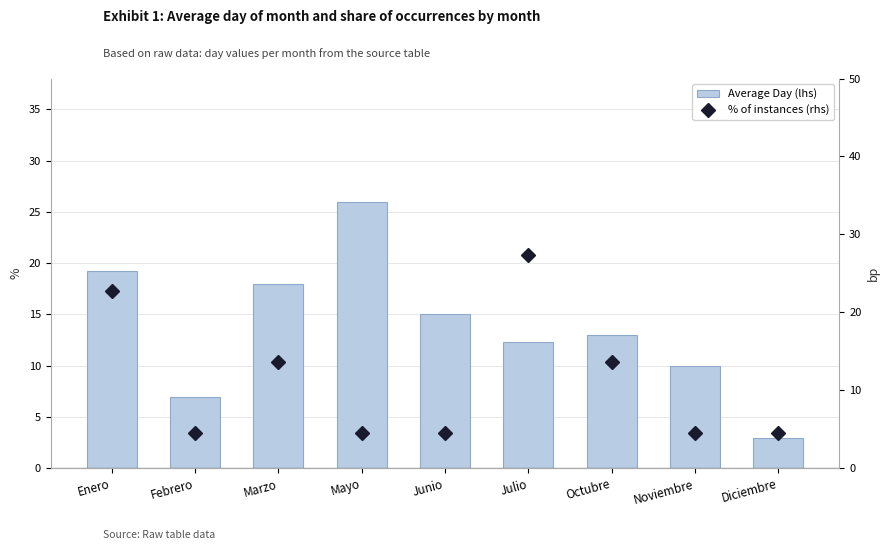

Rank the series by their average value, from lowest to highest.

% of instances (rhs), Average Day (lhs)